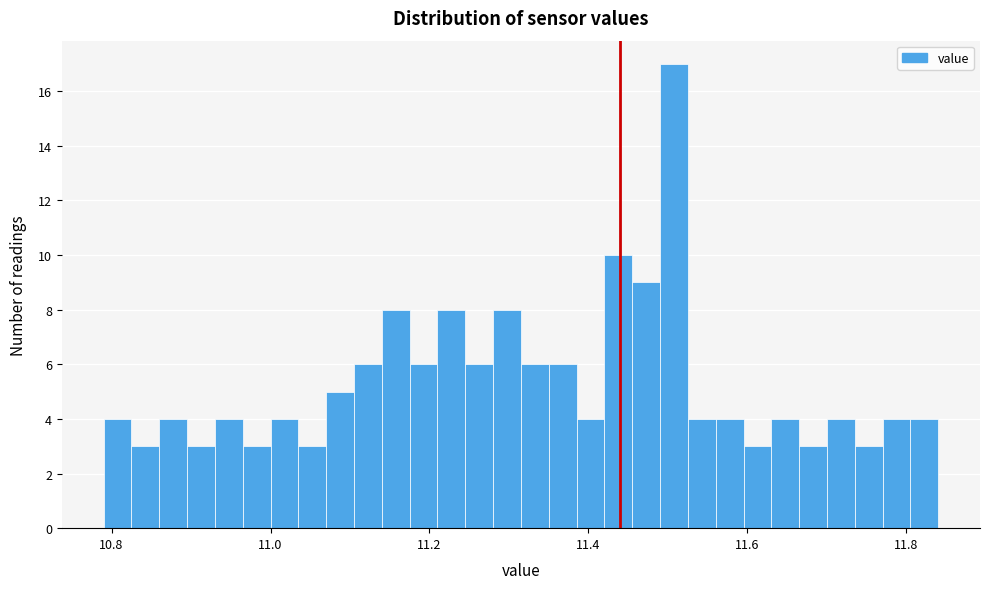

Around what value on the x-axis is the tallest bar? Give the approximate position of its centre, as read against the axis.

11.50